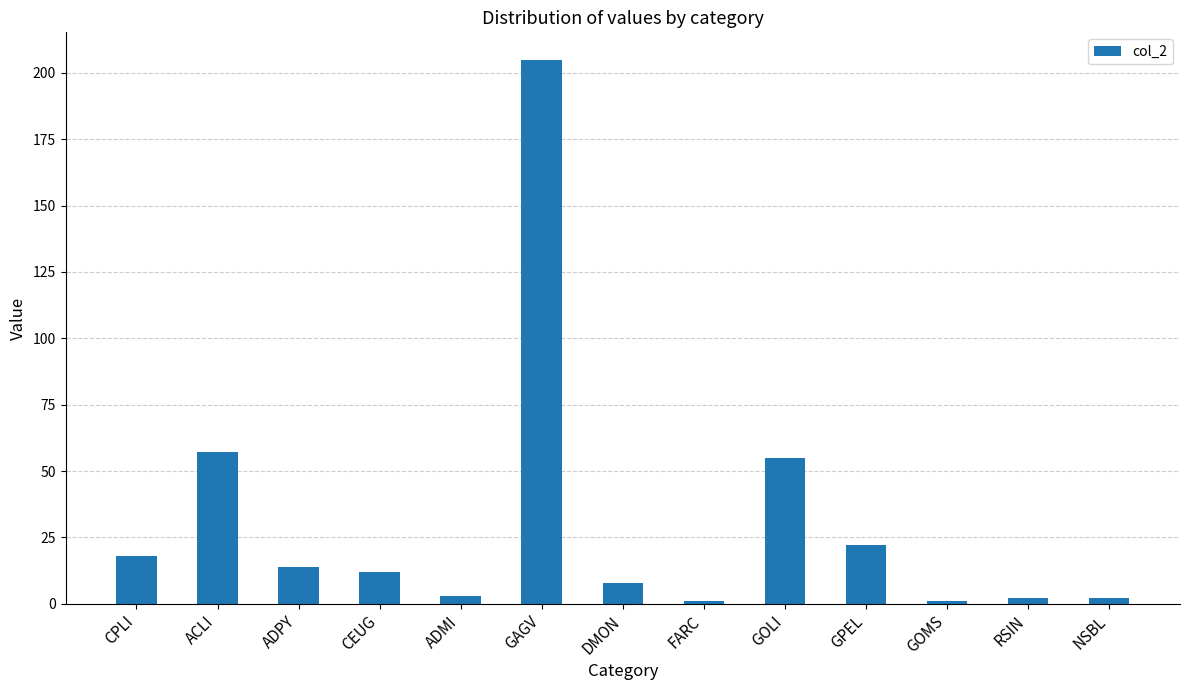

What is the difference between the values at ADMI and RSIN?

1